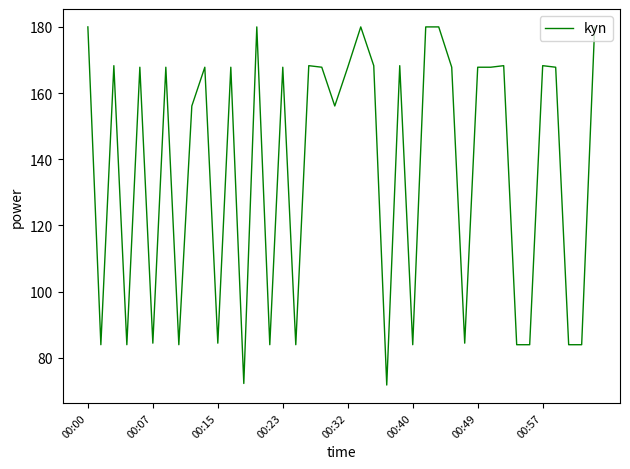

What is the smallest value displayed?

71.7